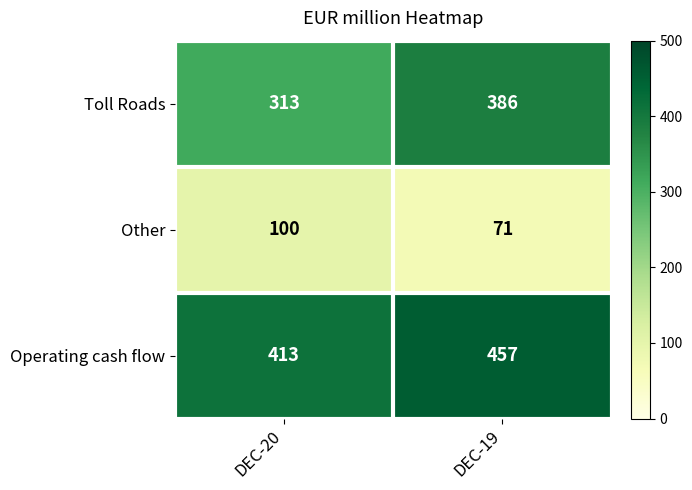

At which category does the chart reach its minimum across all series?

DEC-19